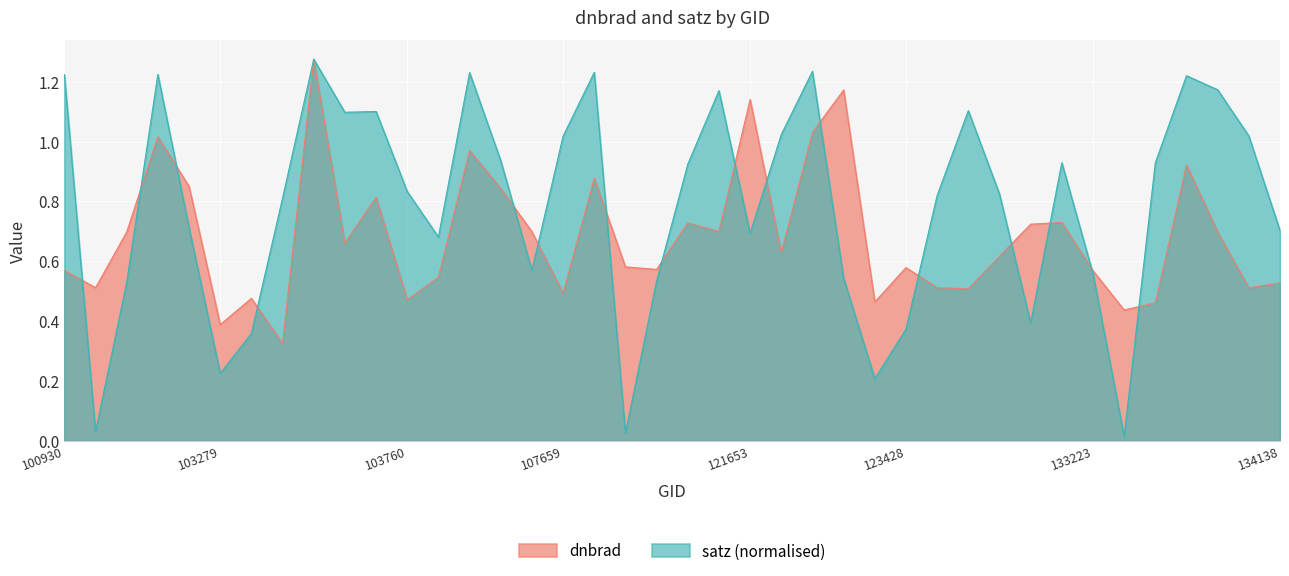

What is the difference between the highest and lowest values at 132136?

0.2